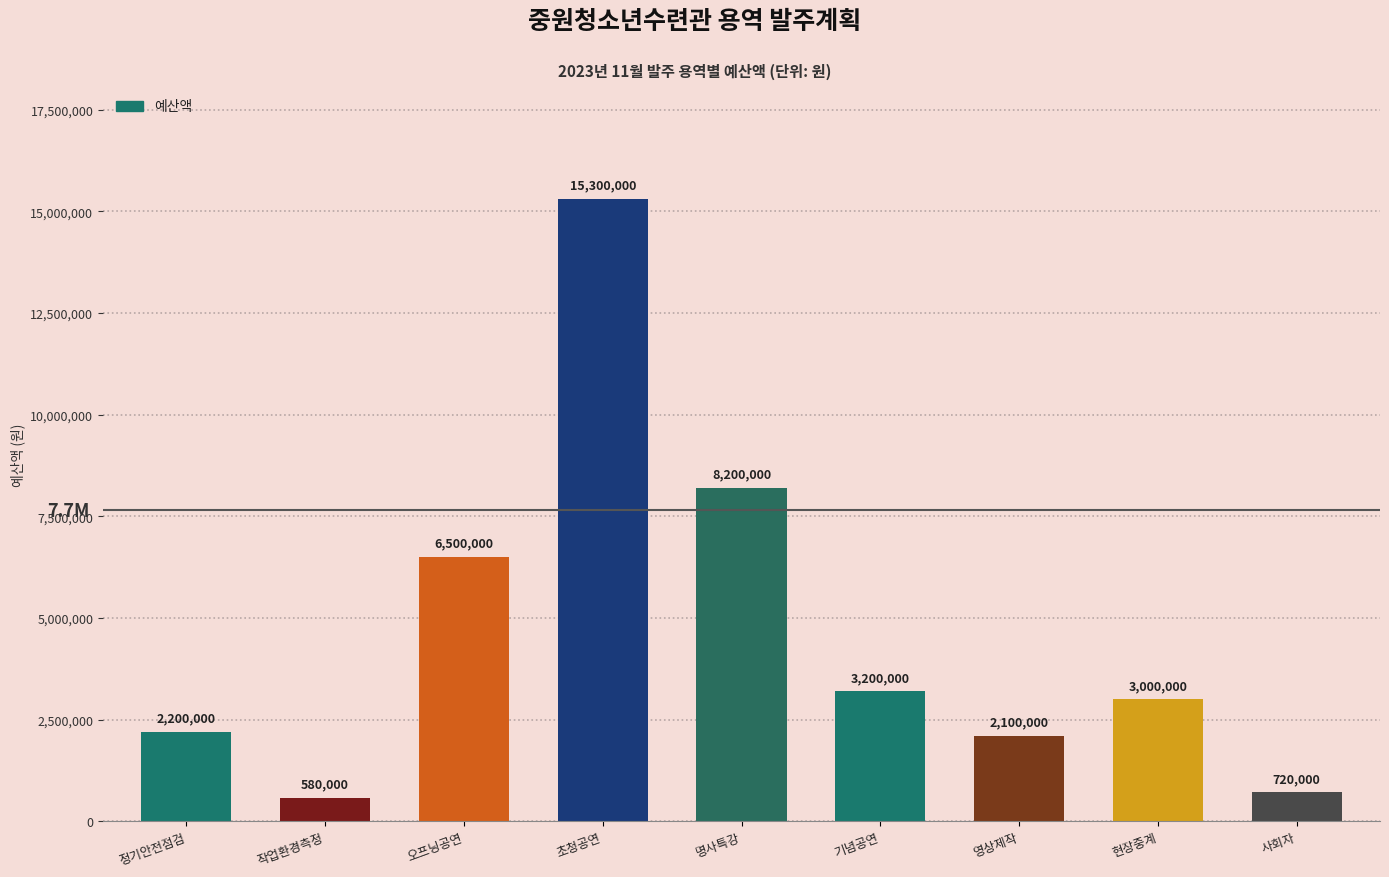

At which label is the value closest to 7940000?

명사특강